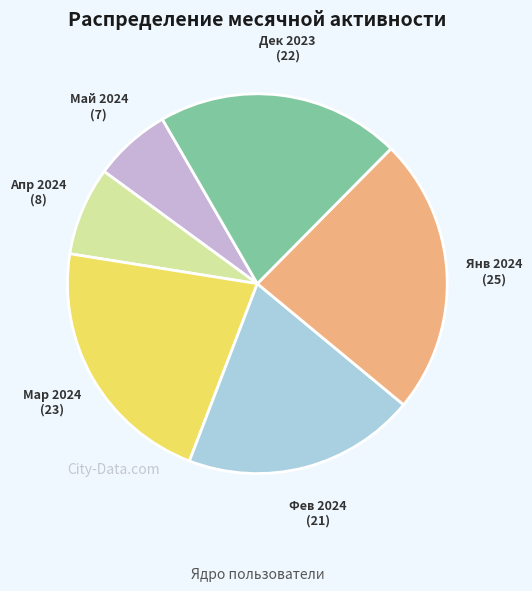

The Янв 2024 slice represents 10% of the pie. True or false?

False